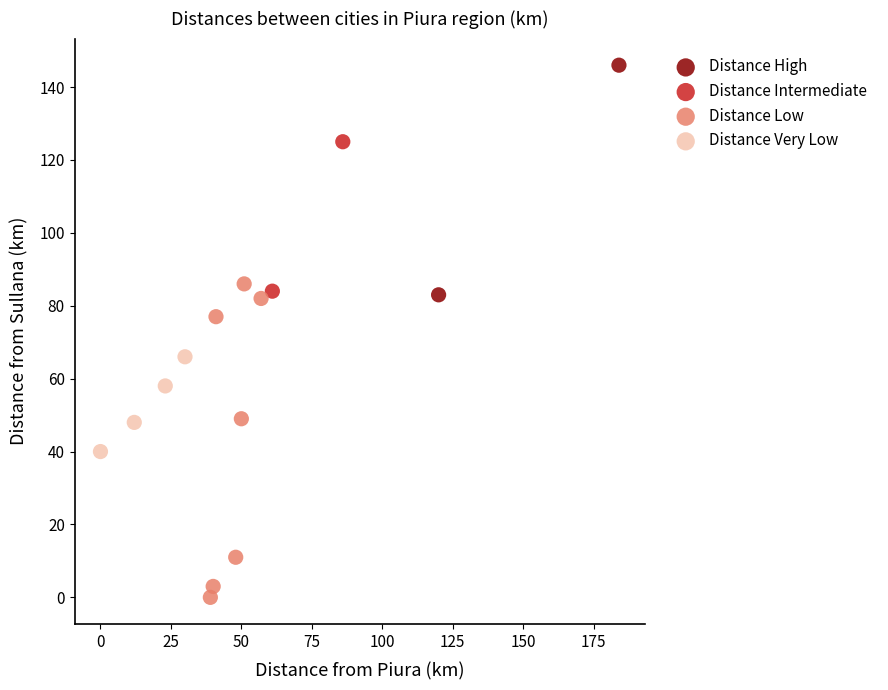

Which series contains the lowest Y value?

Distance Low